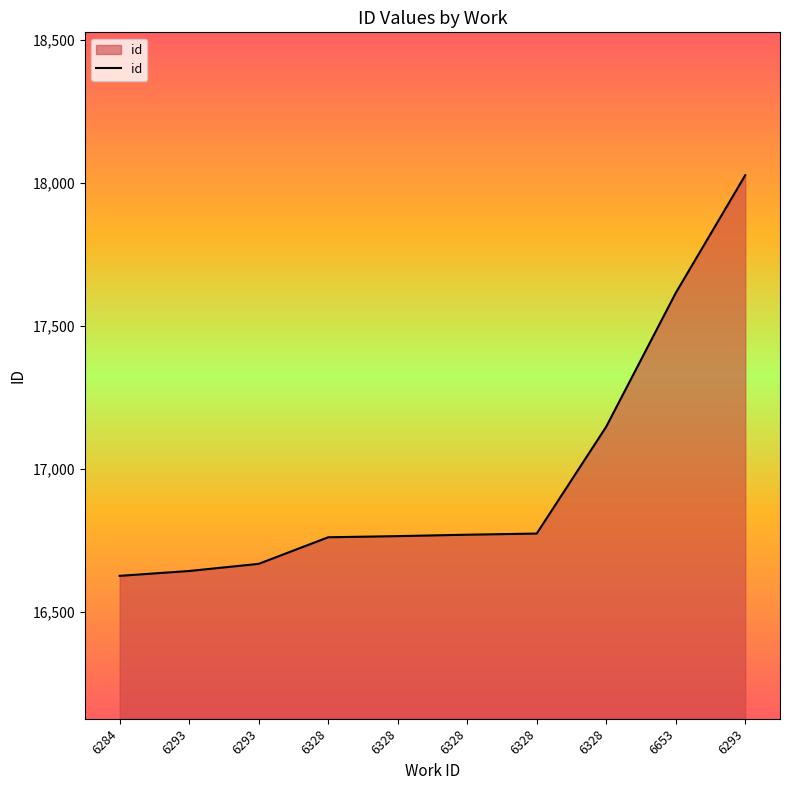

How many lines are shown in the chart?

1